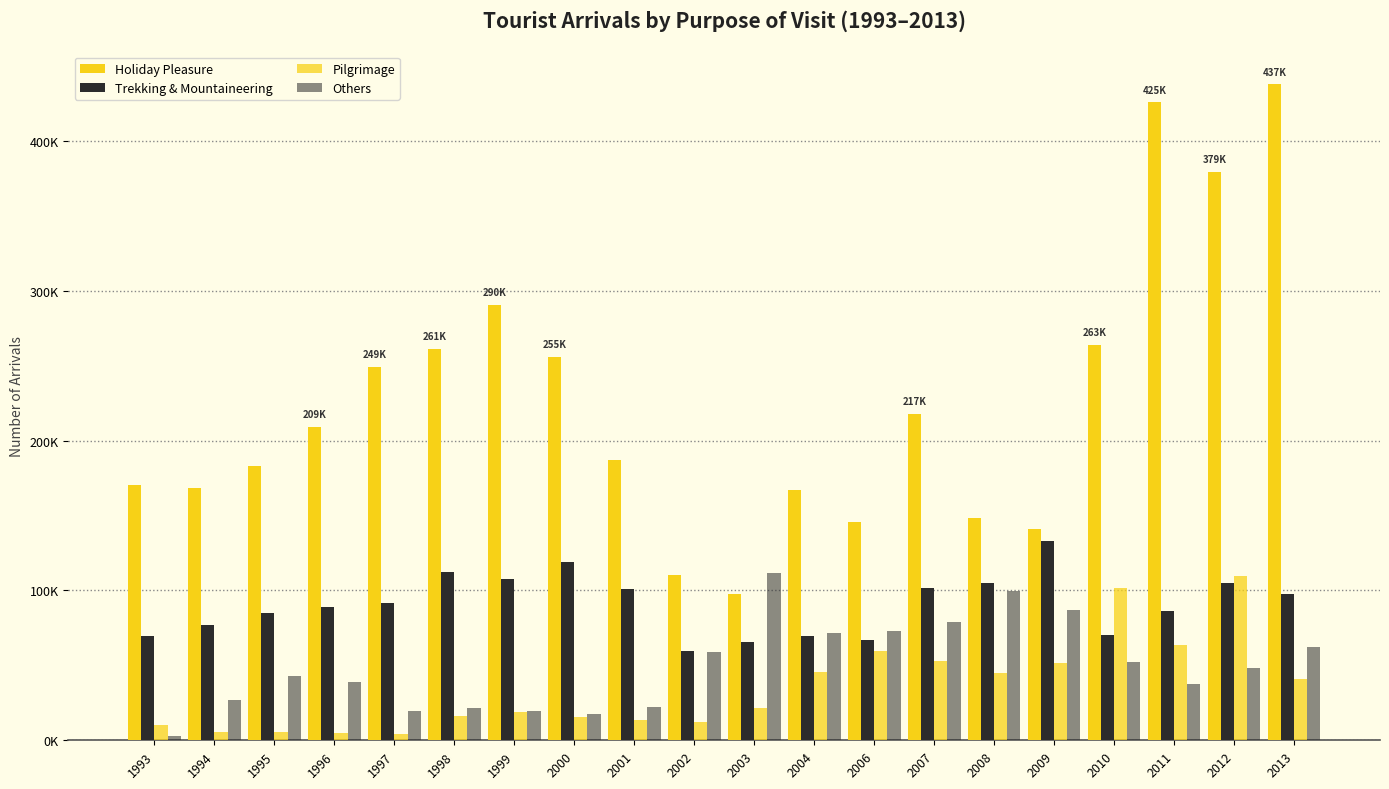

Is the value of Holiday Pleasure at 2011 greater than the value of Others at 1996?

Yes